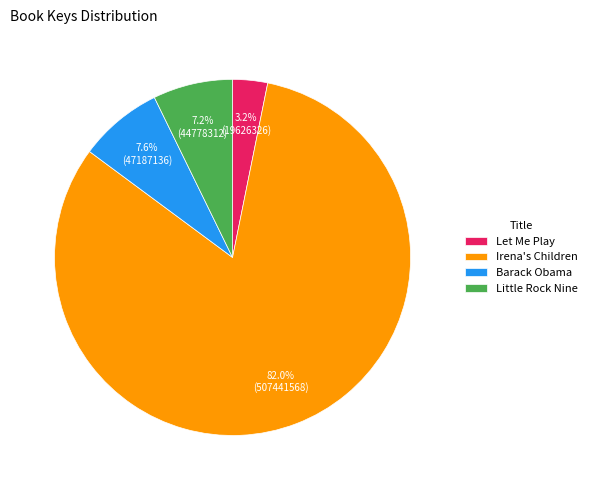

True or false: Little Rock Nine accounts for 7% of the total.

True